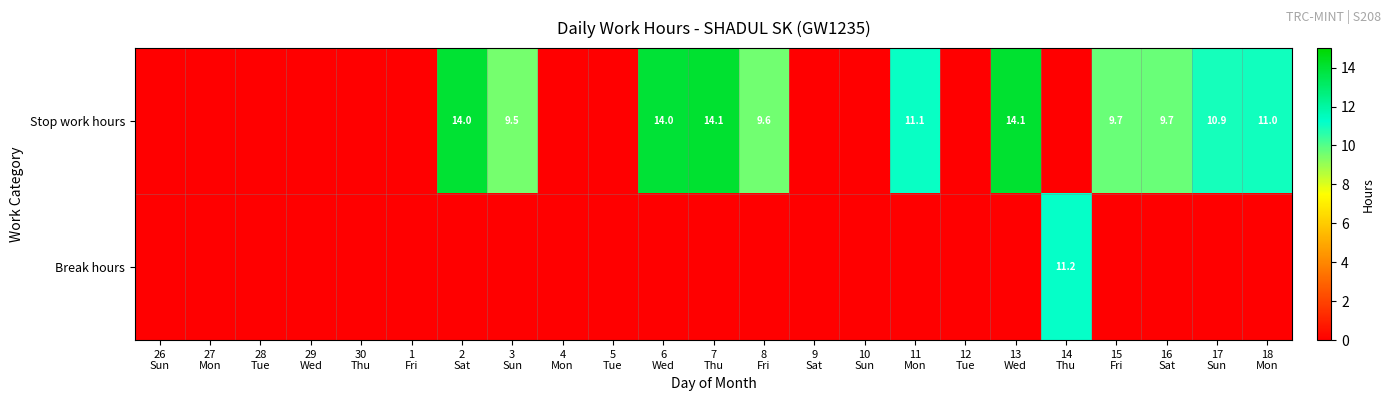

Between 17
Sun and 26
Sun, which is larger?

17
Sun